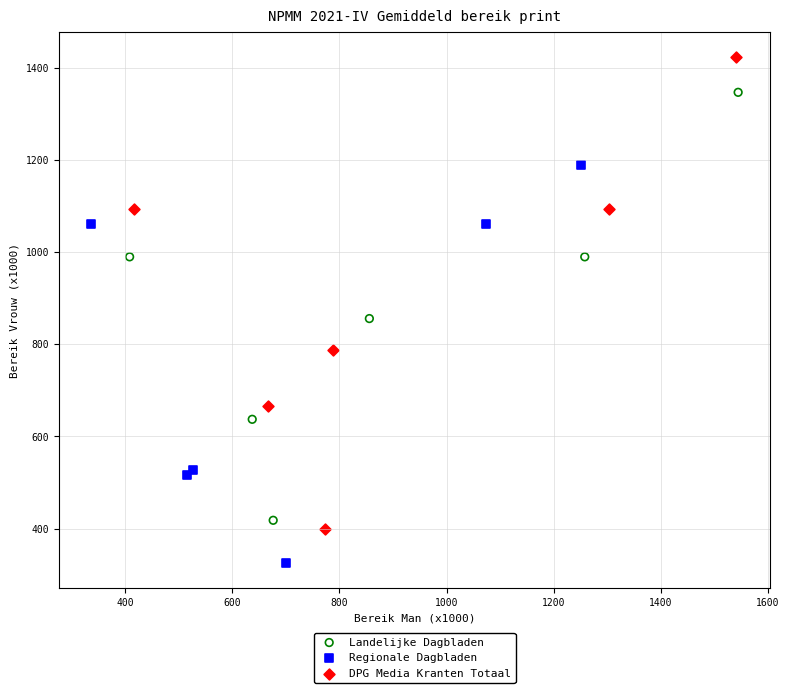

Which series contains the highest Y value?

DPG Media Kranten Totaal